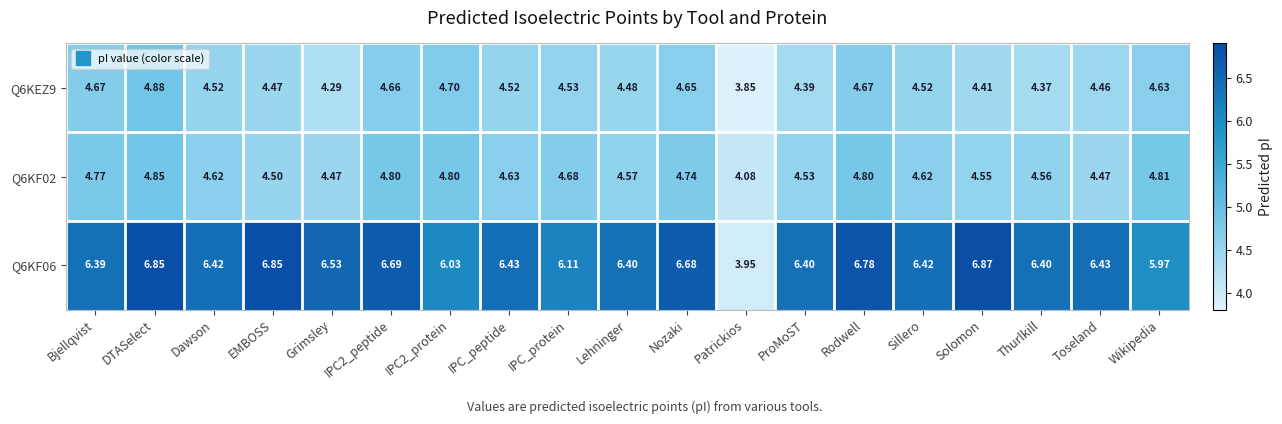

Rank the series at EMBOSS from highest to lowest value.

Q6KF06, Q6KF02, Q6KEZ9